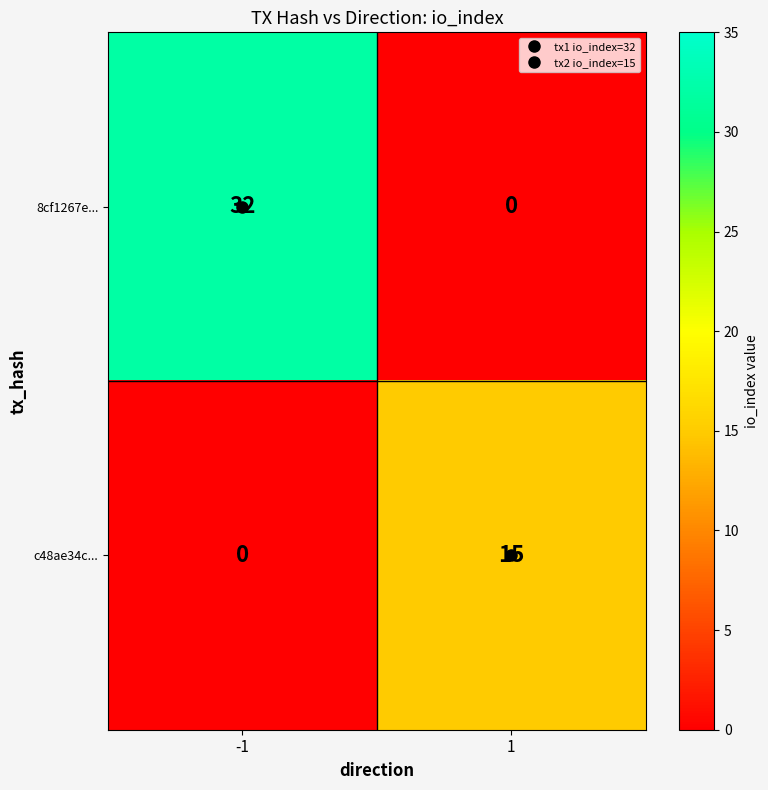

What is the total value across all series at 1?

15